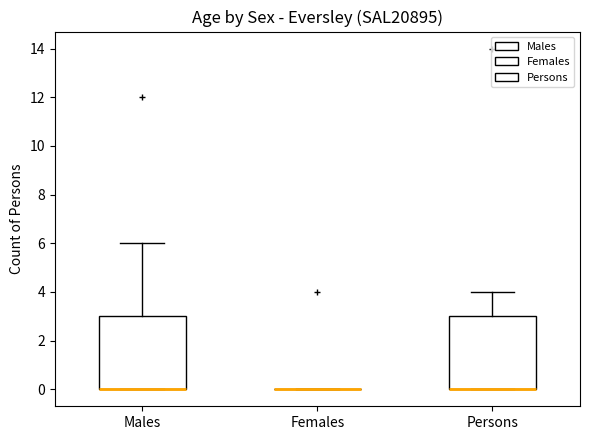

Reading left to right, read every box against the y-axis: the position of its median line, the range the box covers, and the ends of its whiskers. The values are not printed on the chart, so give them approximately, as read against the axis.

Males: median 0 (drawn on the box's lower edge), box 0 to 3, whiskers 0 to 6
Females: box collapsed to a line at 0, whiskers 0 to 0
Persons: median 0 (drawn on the box's lower edge), box 0 to 3, whiskers 0 to 4